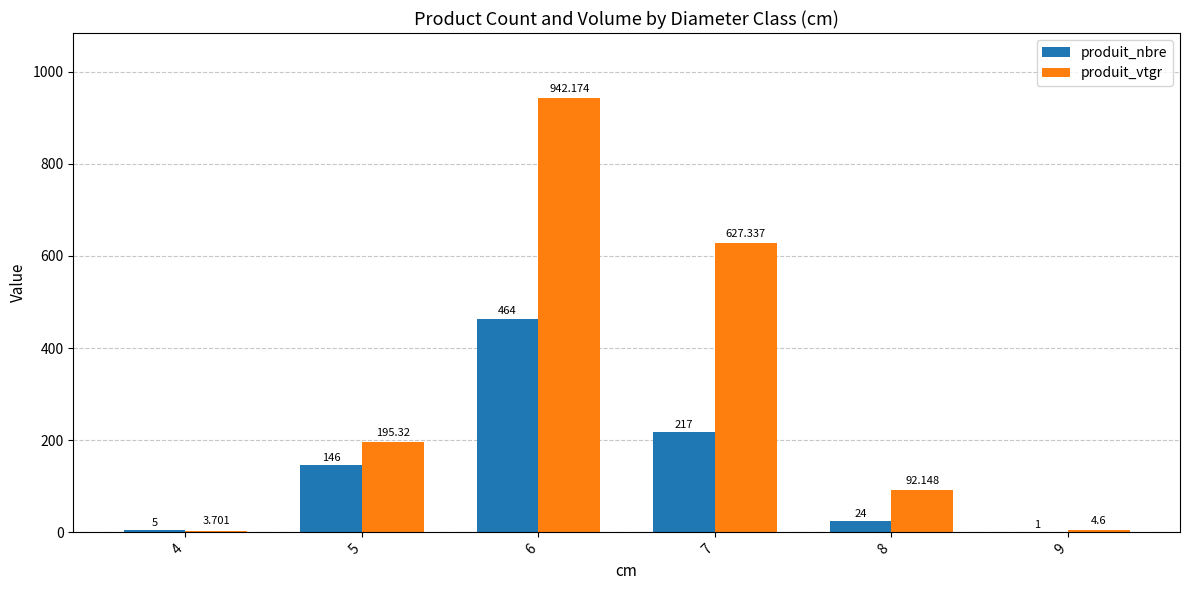

Reading left to right, extract all data points from this chart.

produit_nbre: 4=5.0	5=146.0	6=464.0	7=217.0	8=24.0	9=1.0
produit_vtgr: 4=3.7	5=195.3	6=942.2	7=627.3	8=92.1	9=4.6